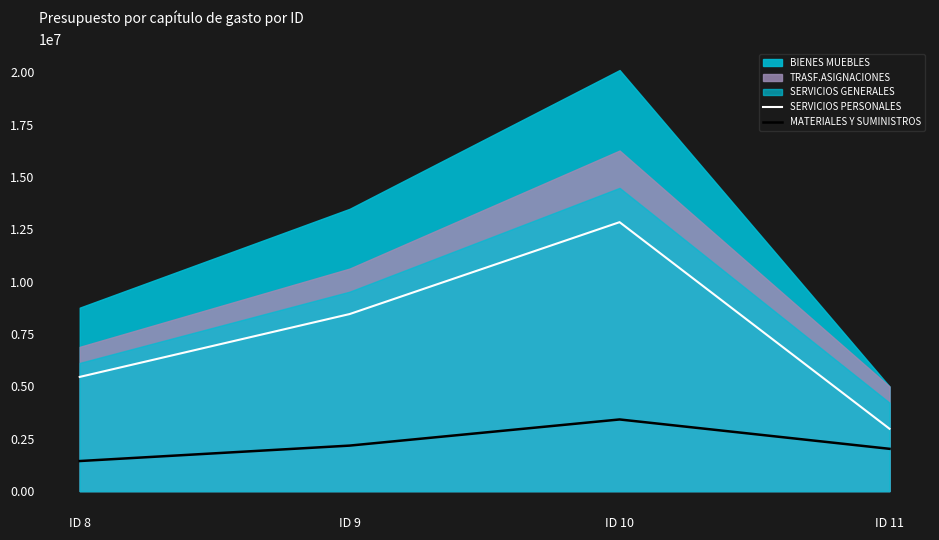

What is the difference between the SERVICIOS PERSONALES values at ID 9 and ID 8?

3003150.2